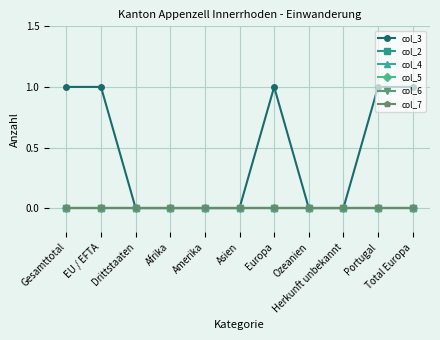

What is the label of the 10th point from the right?

EU / EFTA